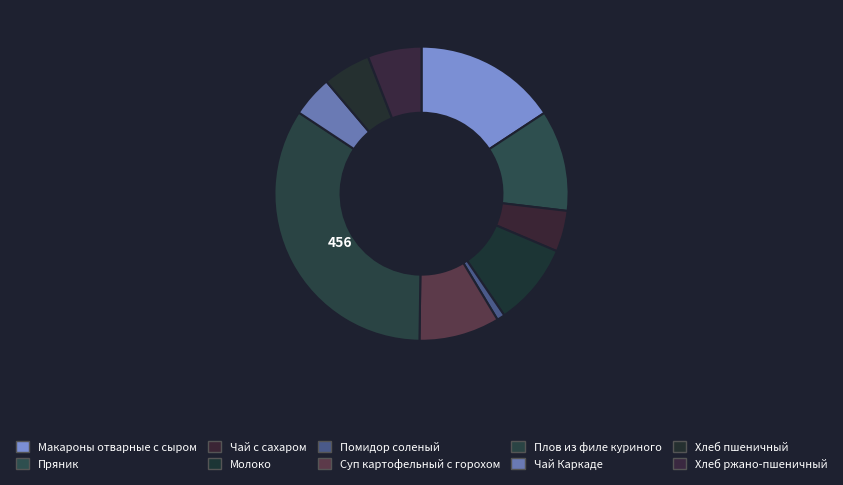

To the nearest percent, what portion does Чай Каркаде represent?

5%